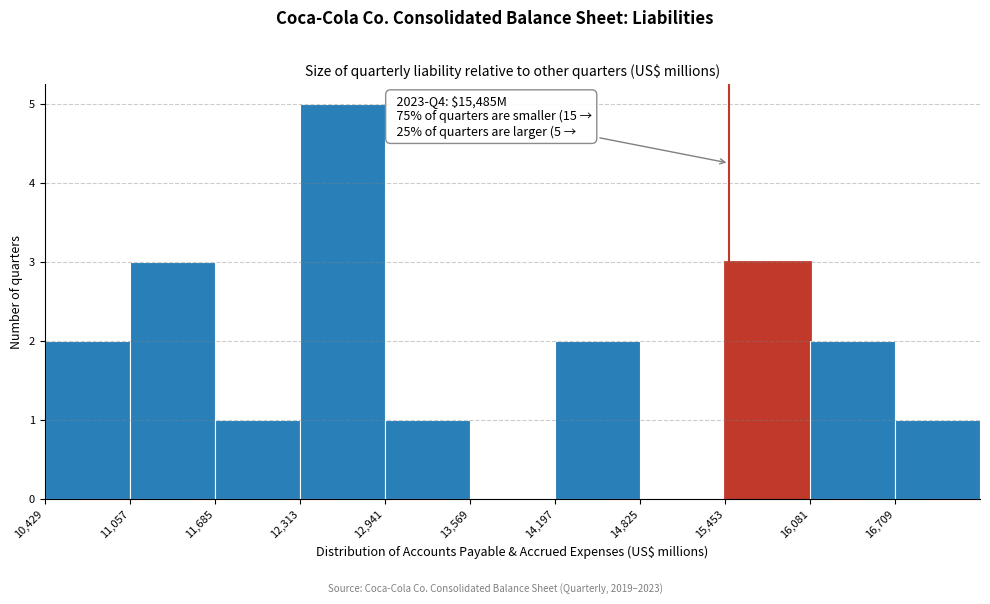

Which range on the x-axis has the tallest bar?

12300 to 12900